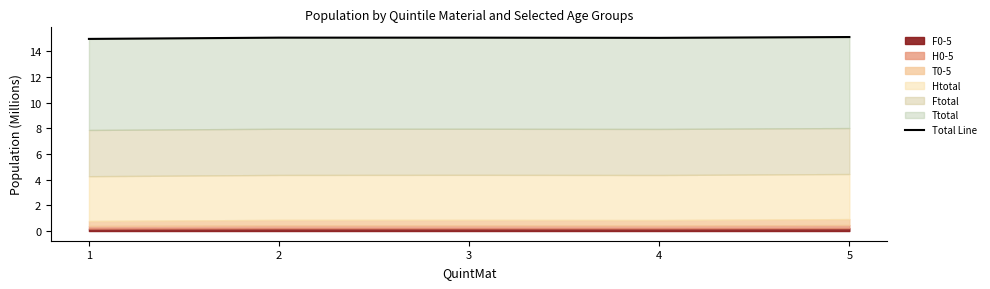

What is the difference between the maximum and minimum values?

0.1